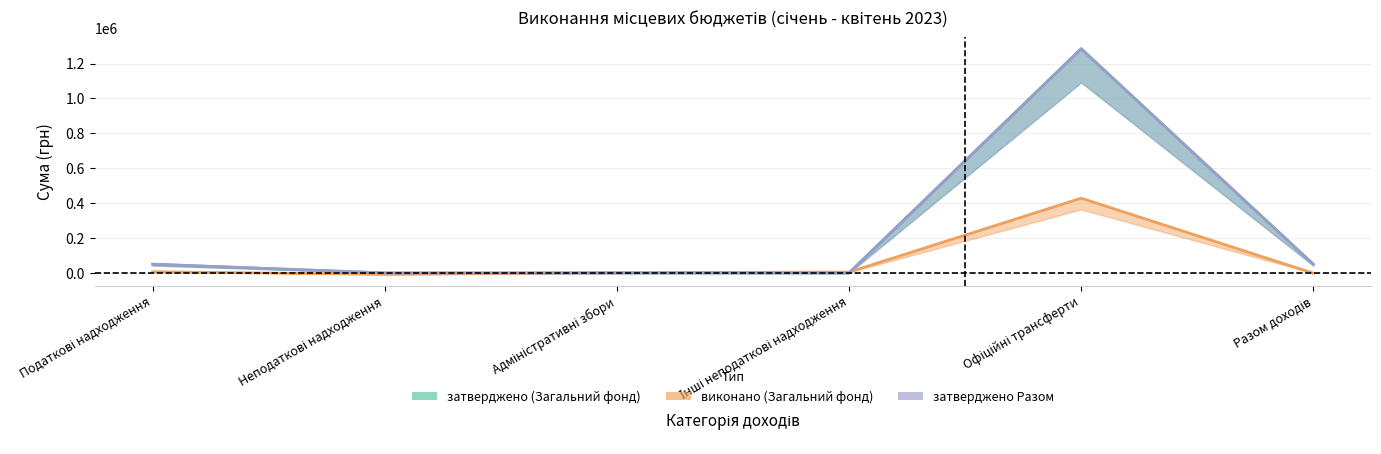

True or false: затверджено (Загальний фонд) and затверджено Разом cross at least once.

False